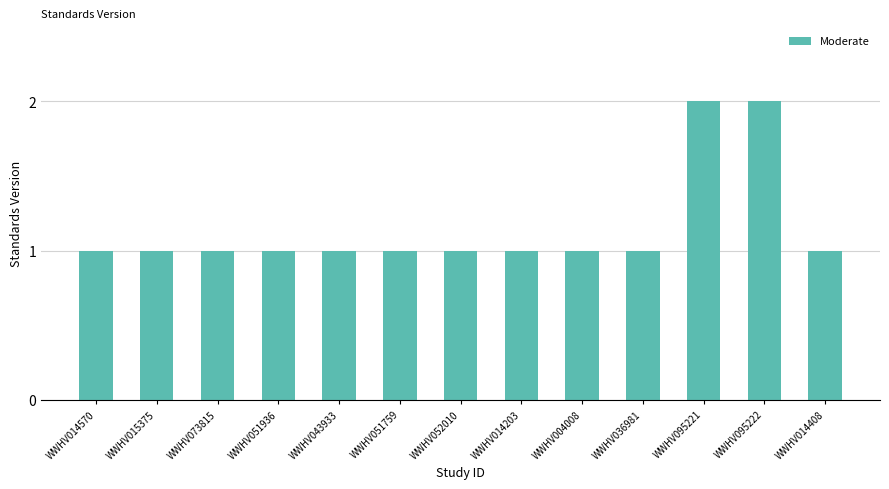

Reading left to right, transcribe all the data shown in this chart.

WWHV014570=1	WWHV015375=1	WWHV073815=1	WWHV051936=1	WWHV043933=1	WWHV051759=1	WWHV052010=1	WWHV014203=1	WWHV004008=1	WWHV036981=1	WWHV095221=2	WWHV095222=2	WWHV014408=1